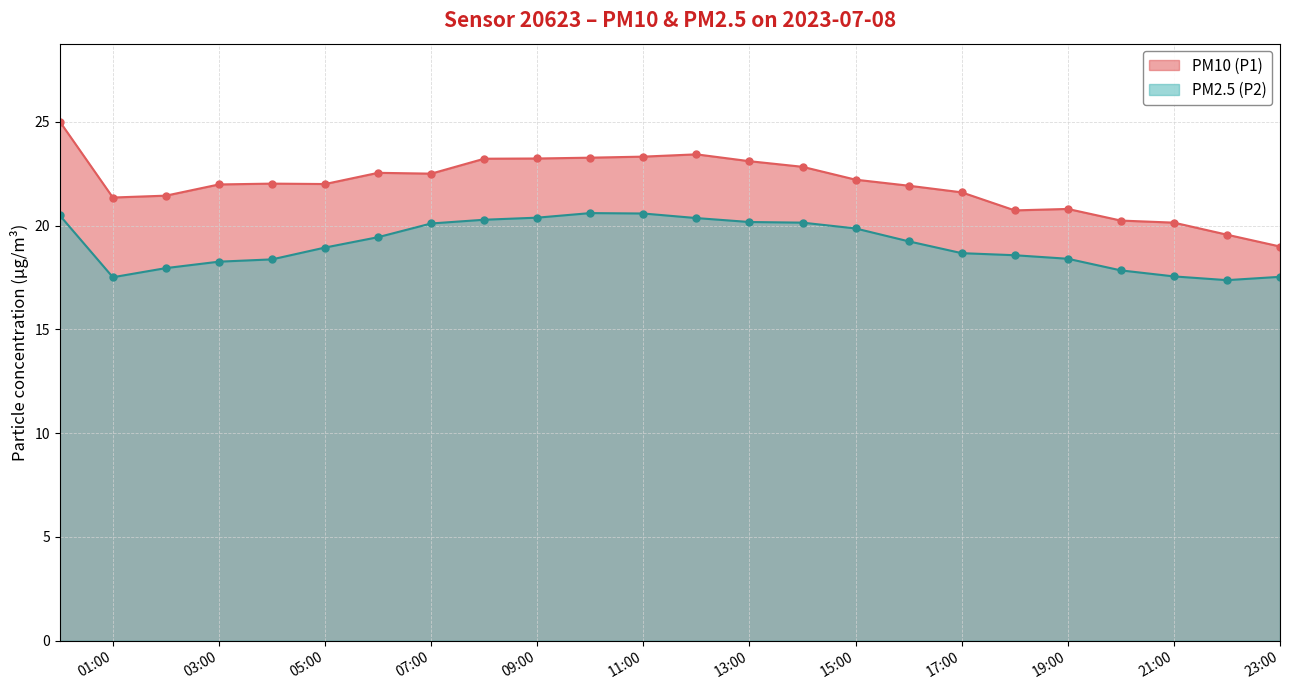

What is the difference between the second highest and minimum values in the PM2.5 (P2) series?

3.2